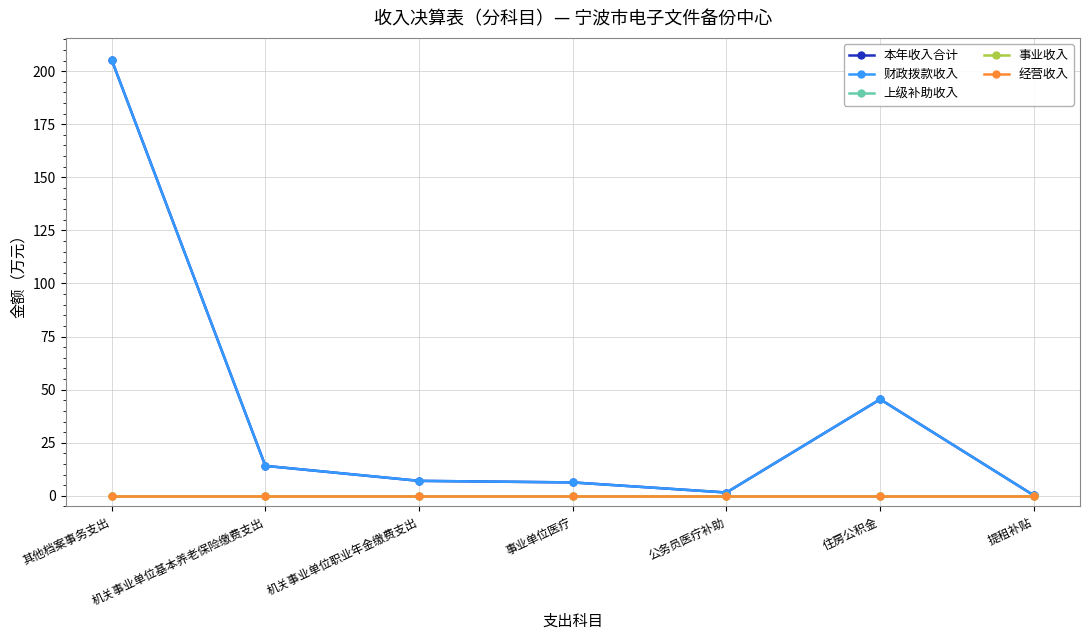

How many lines are shown in the chart?

5